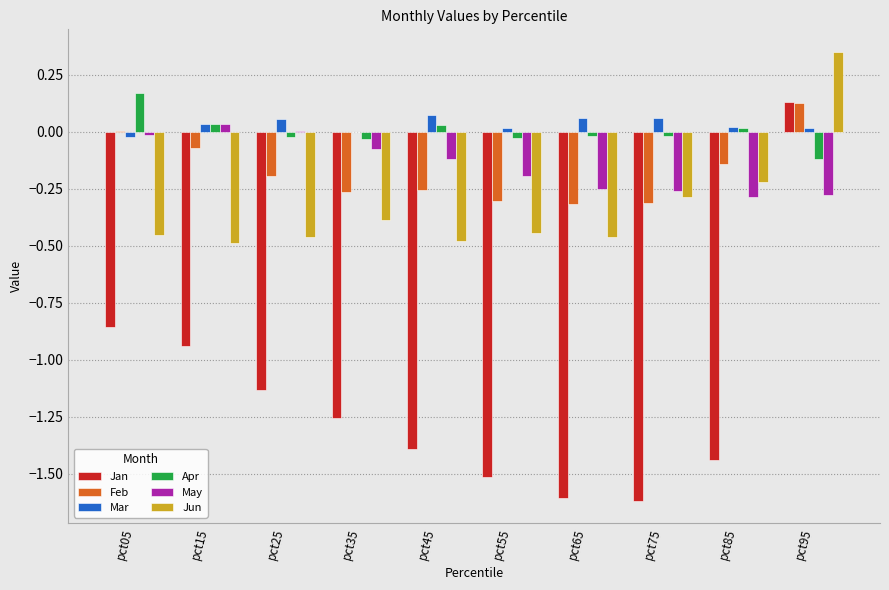

The Jun series shows -0.1 at pct75. True or false?

False